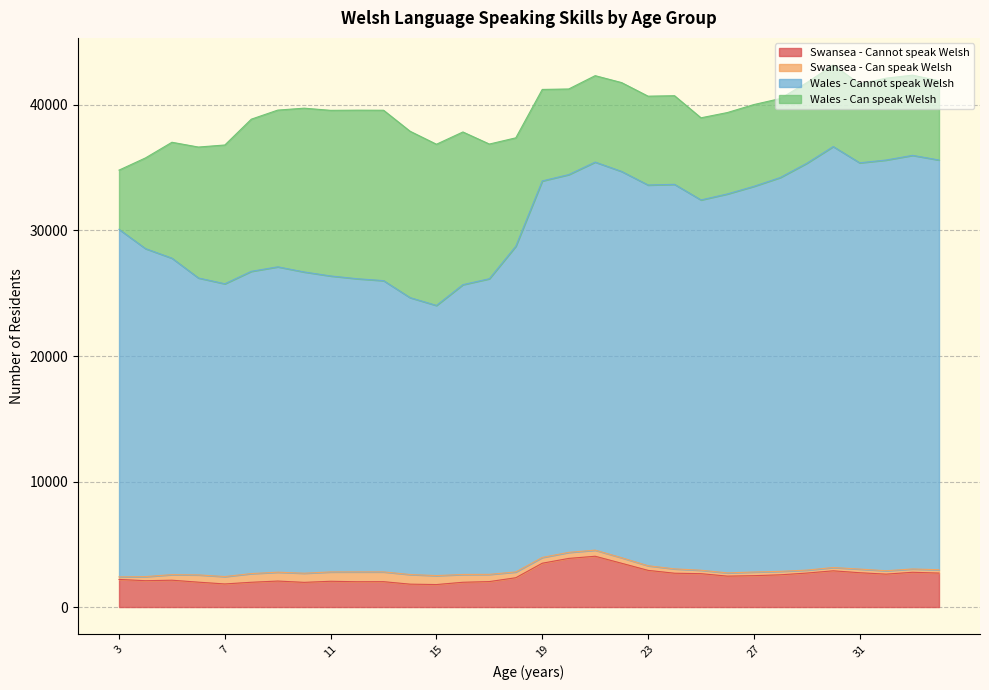

What is the maximum value for Swansea - Cannot speak Welsh?

4047